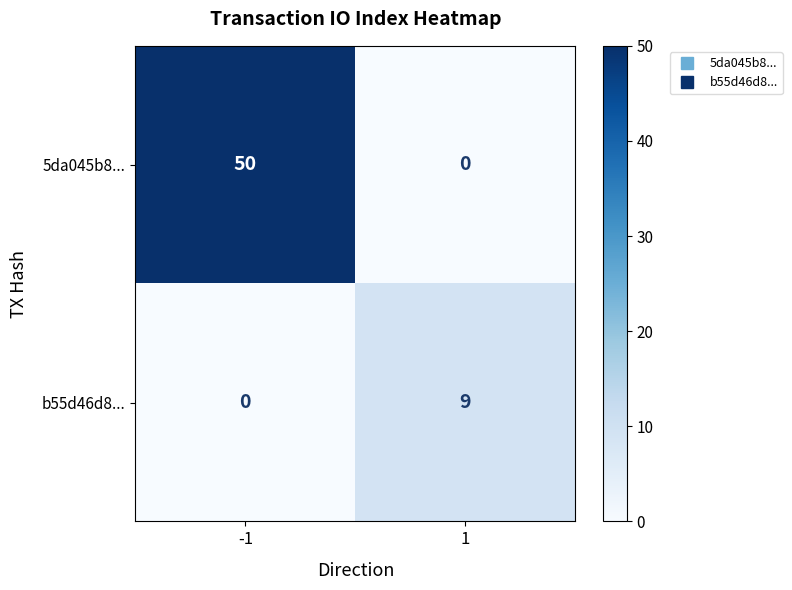

True or false: b55d46d8... has a value of 0 at -1.

True